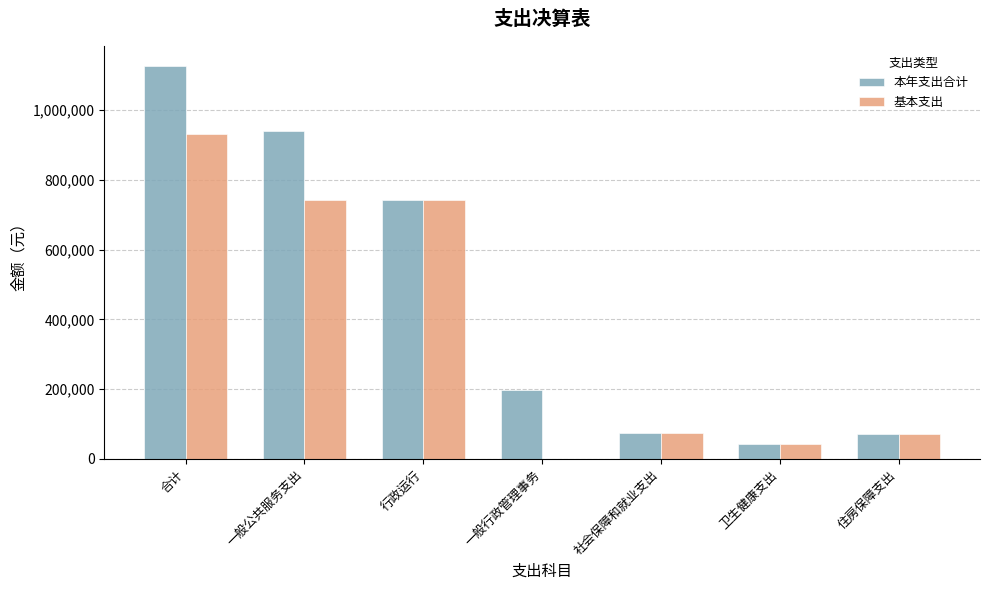

Are the bars grouped side by side (vs. stacked)?

Yes